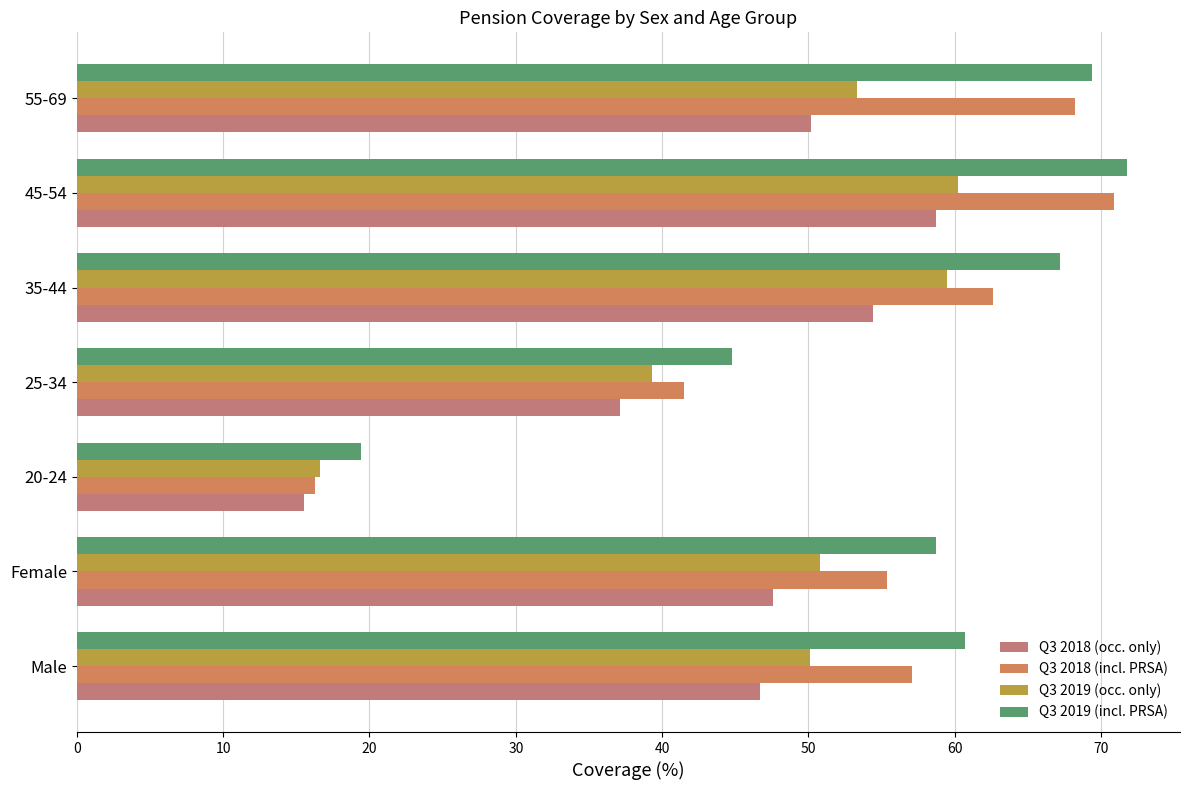

Reading left to right, what are all the values shown in this chart?

Q3 2018 (occ. only): 46.7	47.6	15.5	37.1	54.4	58.7	50.2
Q3 2018 (incl. PRSA): 57.1	55.4	16.3	41.5	62.6	70.9	68.2
Q3 2019 (occ. only): 50.1	50.8	16.6	39.3	59.5	60.2	53.3
Q3 2019 (incl. PRSA): 60.7	58.7	19.4	44.8	67.2	71.8	69.4